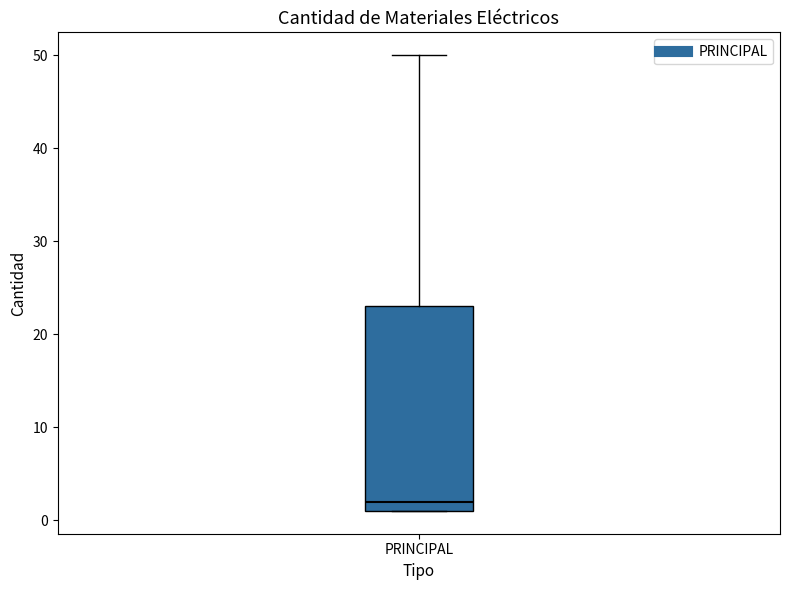

Read this box plot against the y-axis: the position of the median line, the range covered by the box, and the ends of both whiskers. The values are not printed on the chart, so give them approximately, as read against the axis.

median 2, box 1 to 23, whiskers 1 to 50